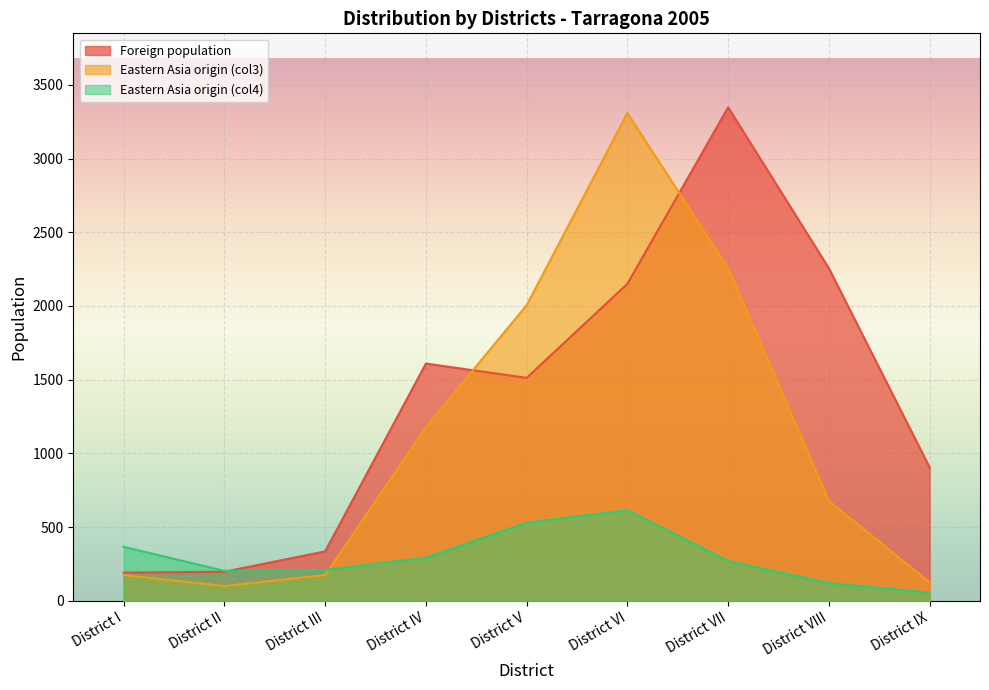

Reading left to right, what are all the values shown in this chart?

Foreign population: District I=191	District II=197	District III=335	District IV=1609	District V=1512	District VI=2150	District VII=3347	District VIII=2255	District IX=905
Eastern Asia origin (col3): District I=175	District II=100	District III=175	District IV=1178	District V=2005	District VI=3308	District VII=2256	District VIII=677	District IX=125
Eastern Asia origin (col4): District I=366	District II=203	District III=209	District IV=292	District V=529	District VI=614	District VII=269	District VIII=120	District IX=55